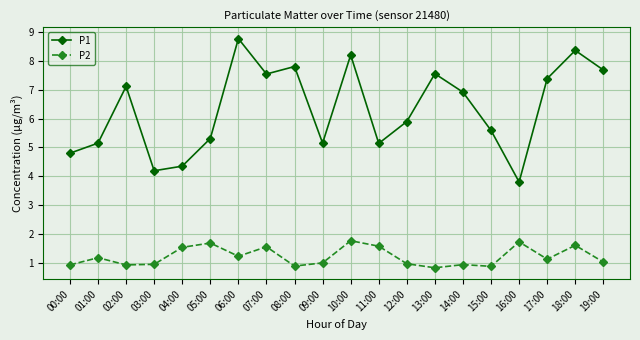

Rank the series at 06:00 from lowest to highest value.

P2, P1